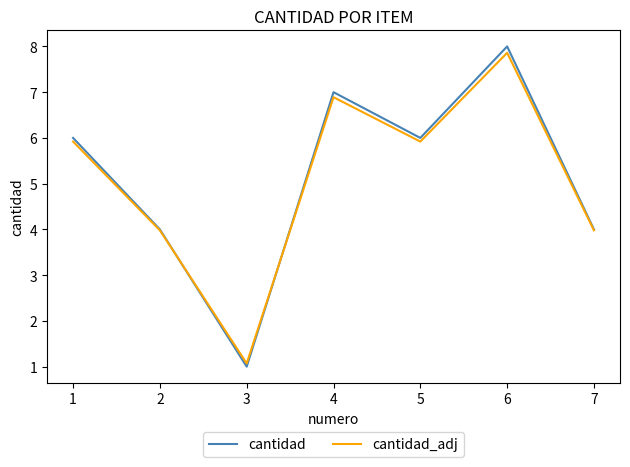

What is the total value across all series at 7?

8.0